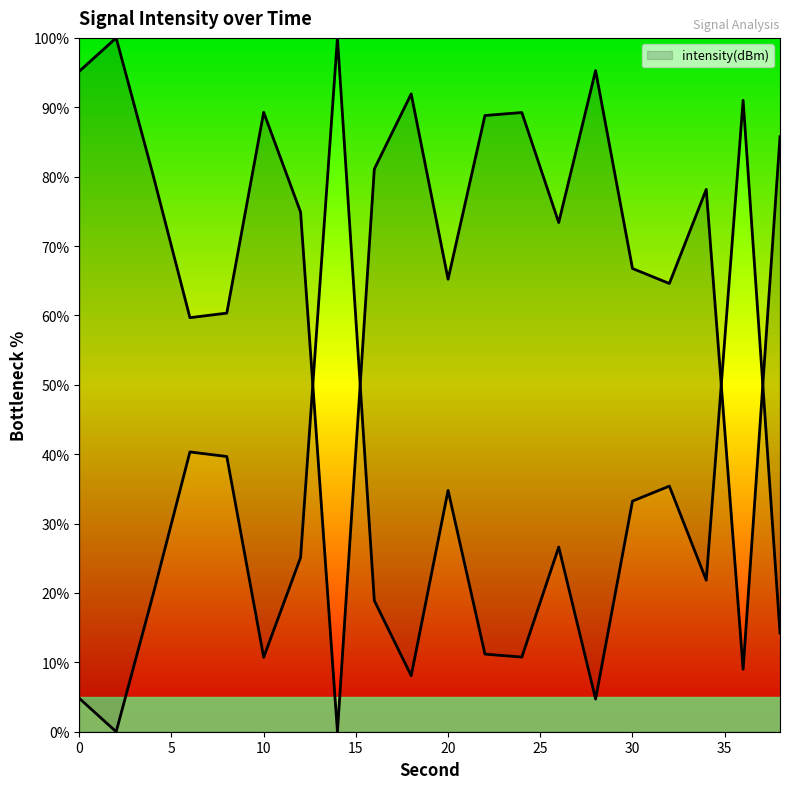

True or false: there are more than 0 points higher than both neighbors.

True